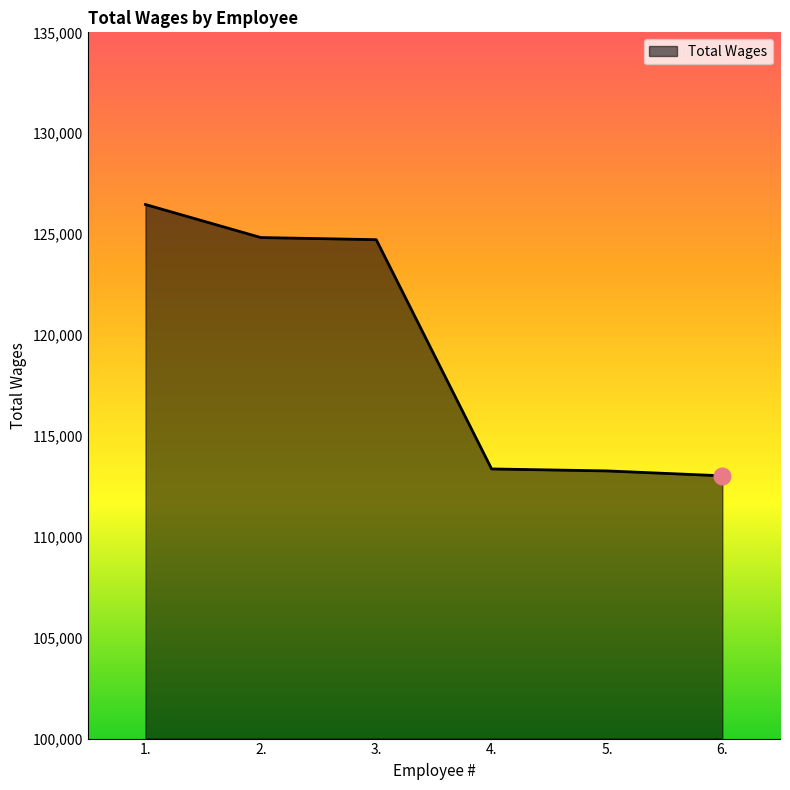

True or false: the data has more than 2 interior local peaks.

False